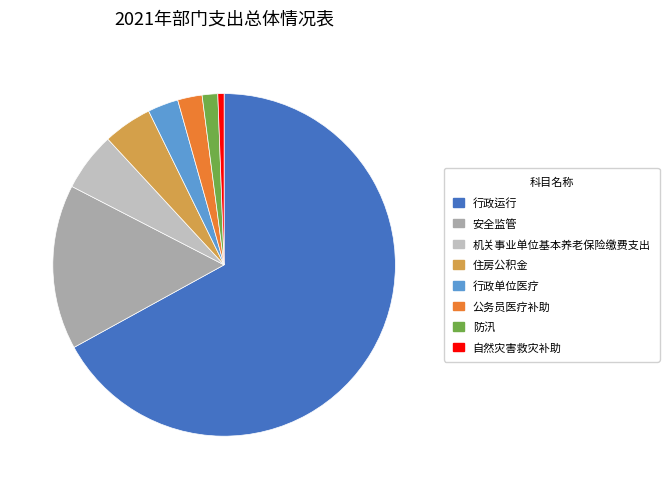

Do 机关事业单位基本养老保险缴费支出 and 防汛 together represent more than half of the pie?

No